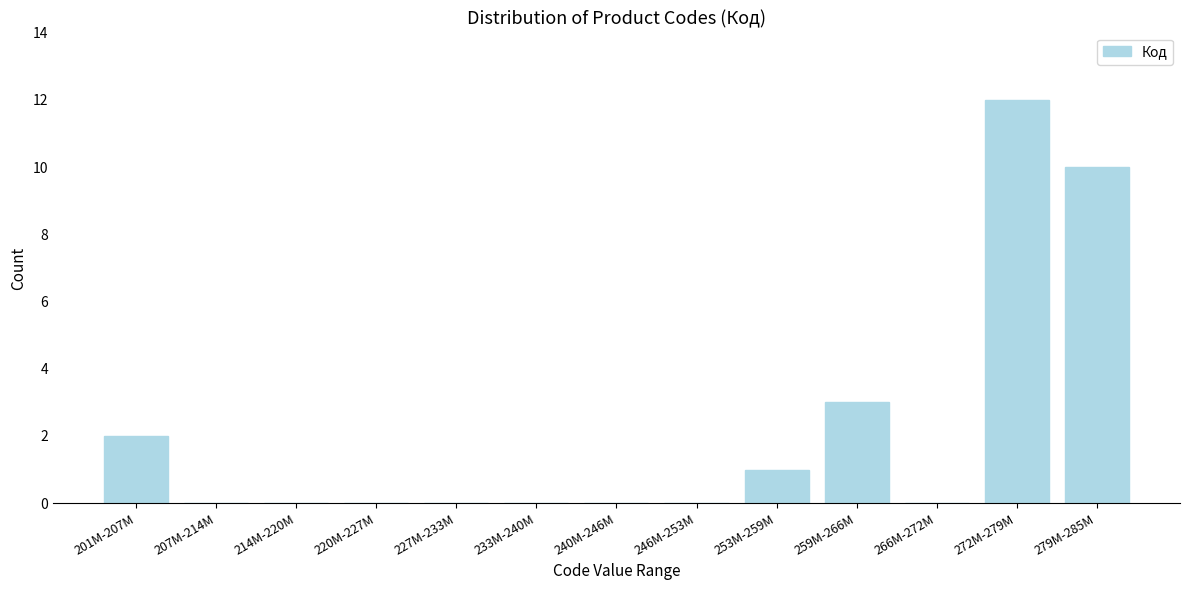

Reading right to left, extract all data points from this chart.

279M-285M=10	272M-279M=12	266M-272M=0	259M-266M=3	253M-259M=1	246M-253M=0	240M-246M=0	233M-240M=0	227M-233M=0	220M-227M=0	214M-220M=0	207M-214M=0	201M-207M=2